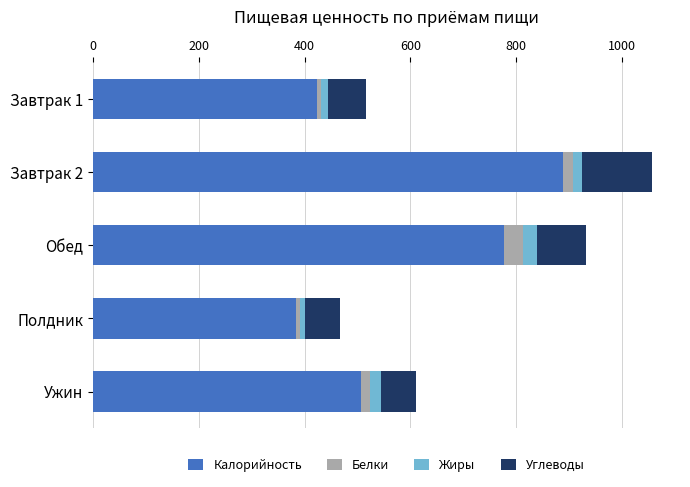

What is the highest value of the Калорийность series?

888.0